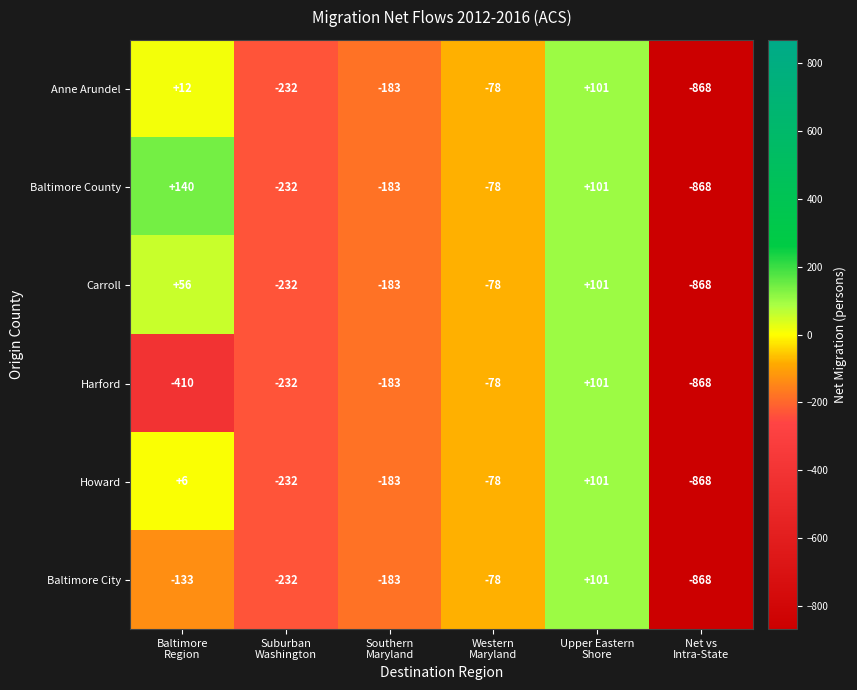

What is the lowest value of the Baltimore County series?

-868